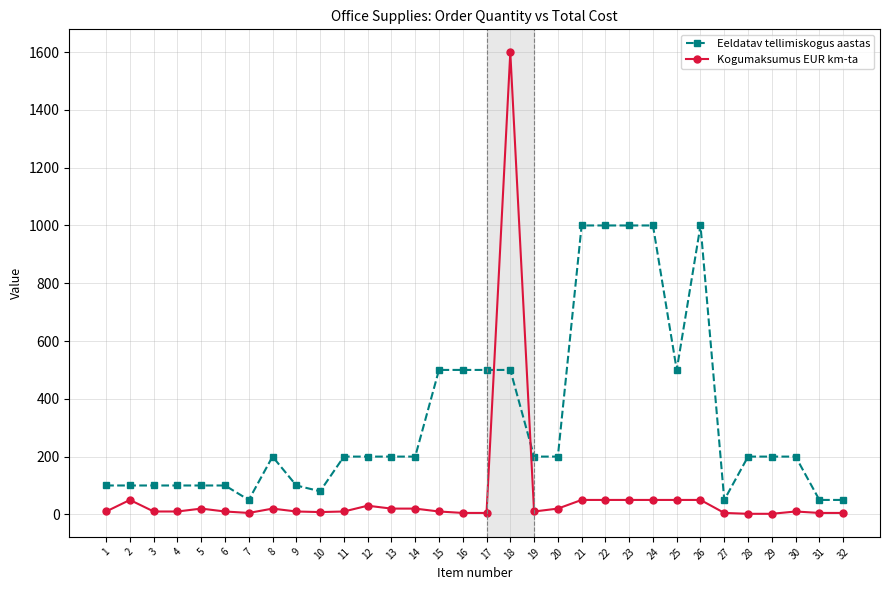

What is the difference between the highest and lowest values at 32?

45